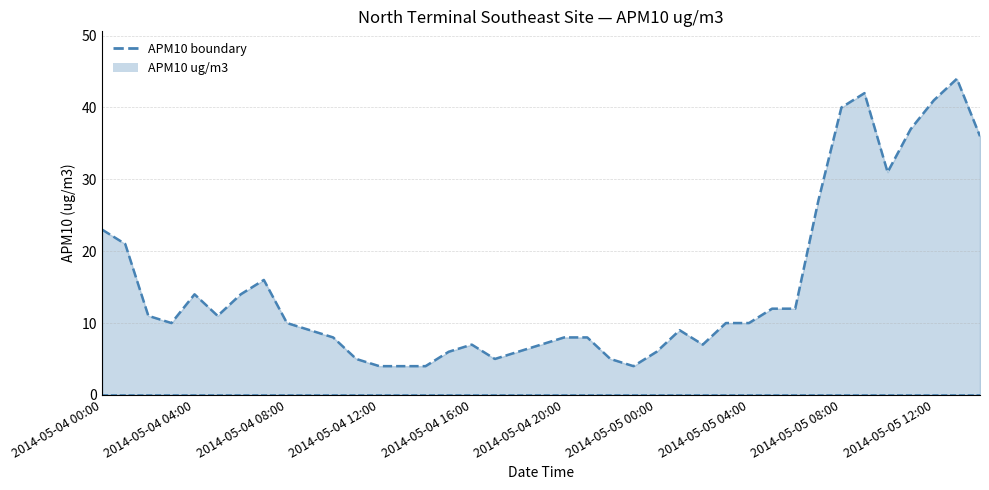

What is the difference between the maximum and minimum values?

40